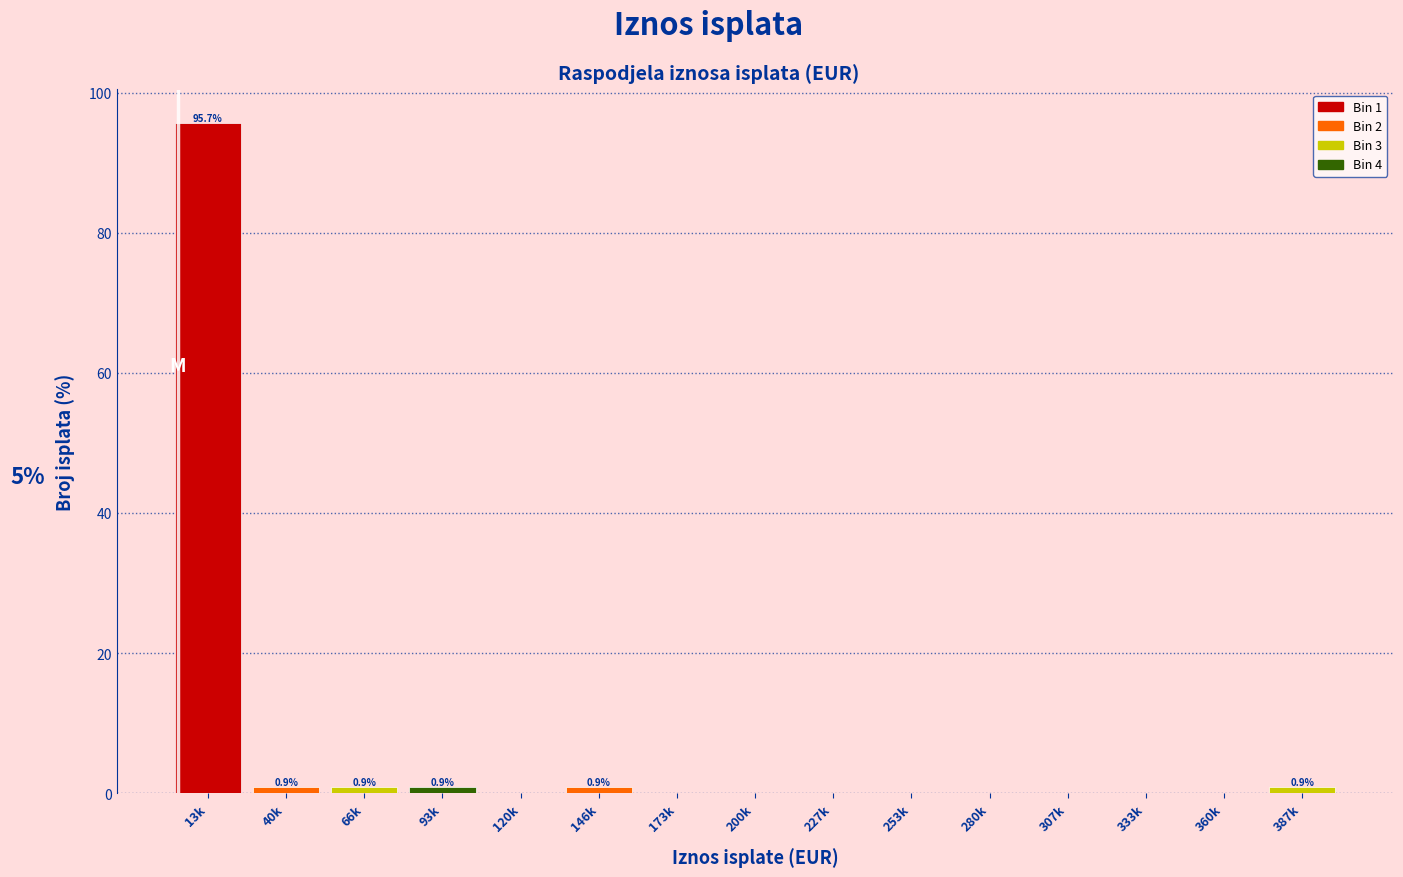

Reading left to right, list all the values displayed in this chart.

13k=95.7	40k=0.9	66k=0.9	93k=0.9	120k=0.0	146k=0.9	173k=0.0	200k=0.0	227k=0.0	253k=0.0	280k=0.0	307k=0.0	333k=0.0	360k=0.0	387k=0.9